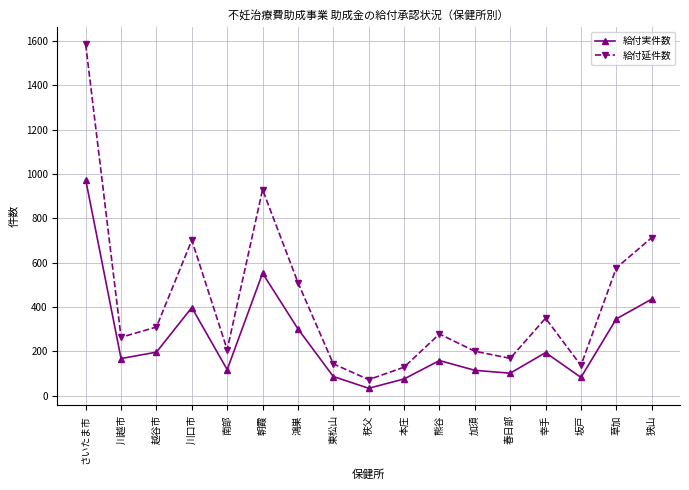

Which series changed the most between 川越市 and 越谷市?

給付延件数